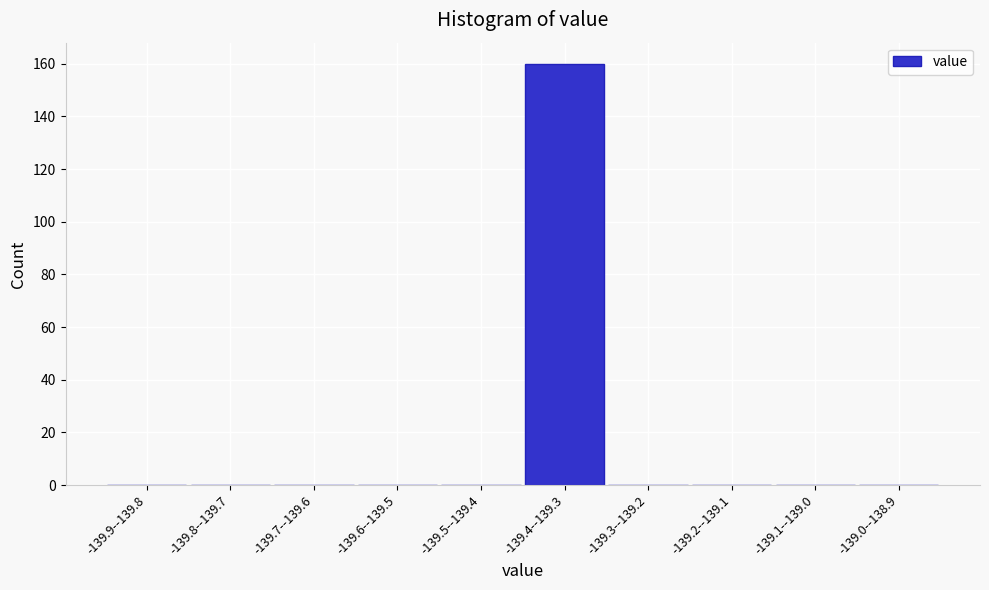

Reading left to right, list all the values displayed in this chart.

-139.9--139.8=0	-139.8--139.7=0	-139.7--139.6=0	-139.6--139.5=0	-139.5--139.4=0	-139.4--139.3=160	-139.3--139.2=0	-139.2--139.1=0	-139.1--139.0=0	-139.0--138.9=0